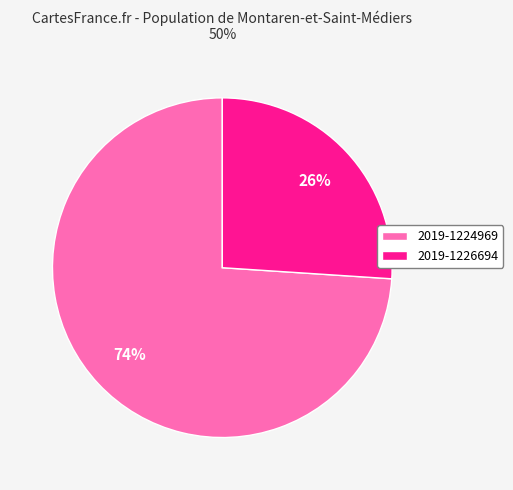

What percentage is the 2019-1224969 slice, to the nearest percent?

74%